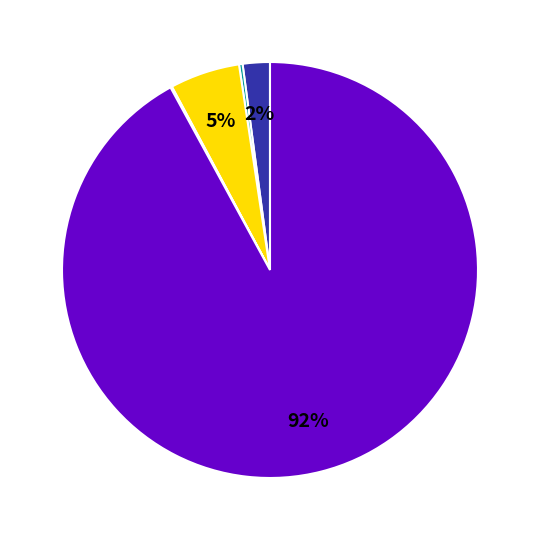

To the nearest percent, what is the average slice percentage?

17%